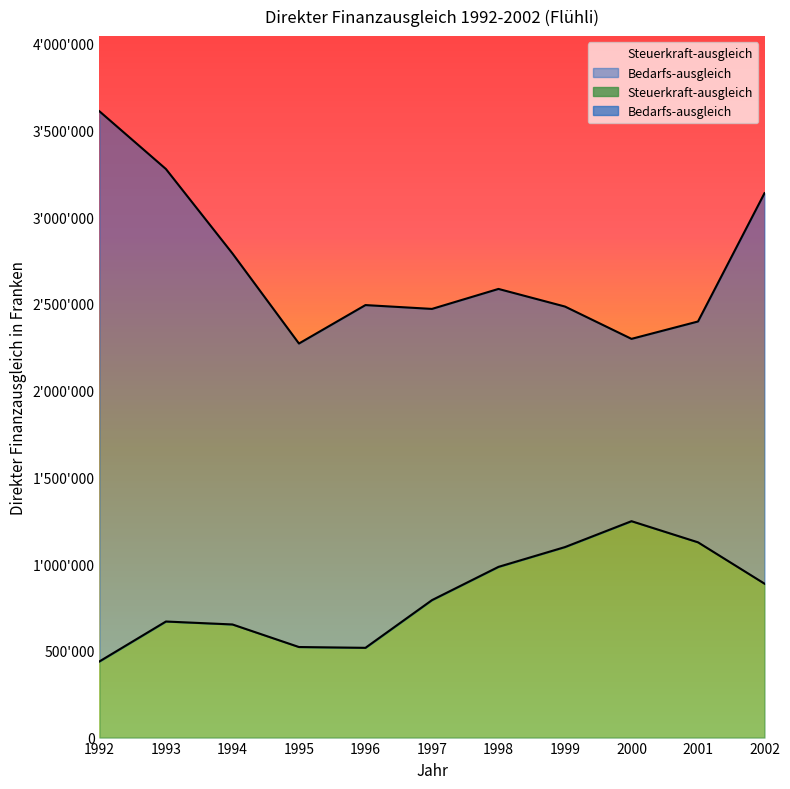

Read the value at 2000, to the nearest 100.

1247100